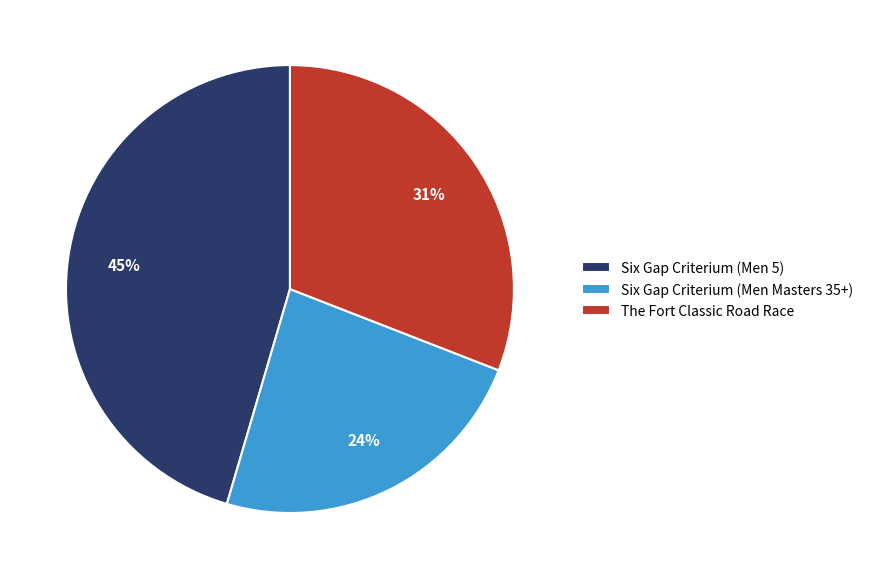

Do Six Gap Criterium (Men 5) and The Fort Classic Road Race together represent more than half of the pie?

Yes